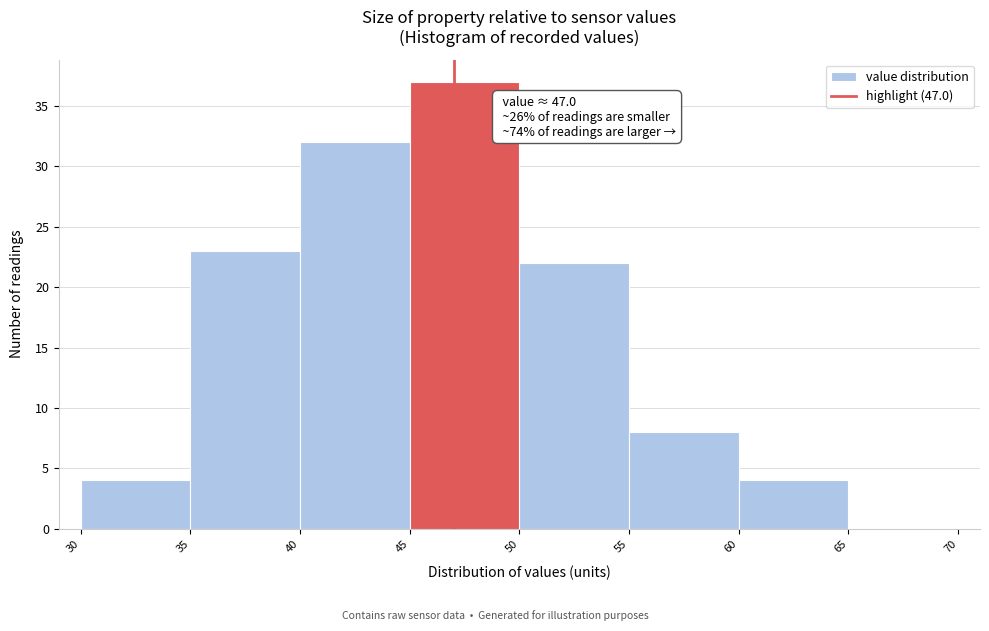

Which range on the x-axis has the tallest bar?

45 to 50